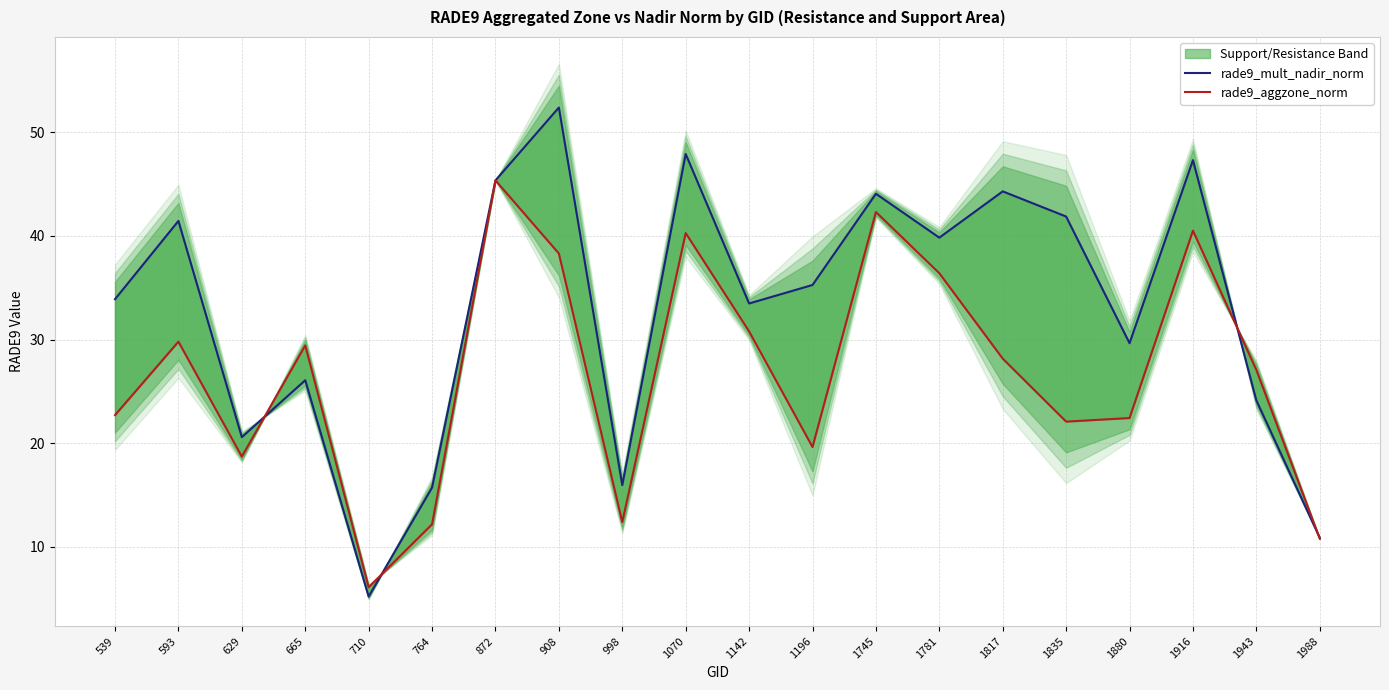

What is the highest value of the rade9_aggzone_norm series?

45.4